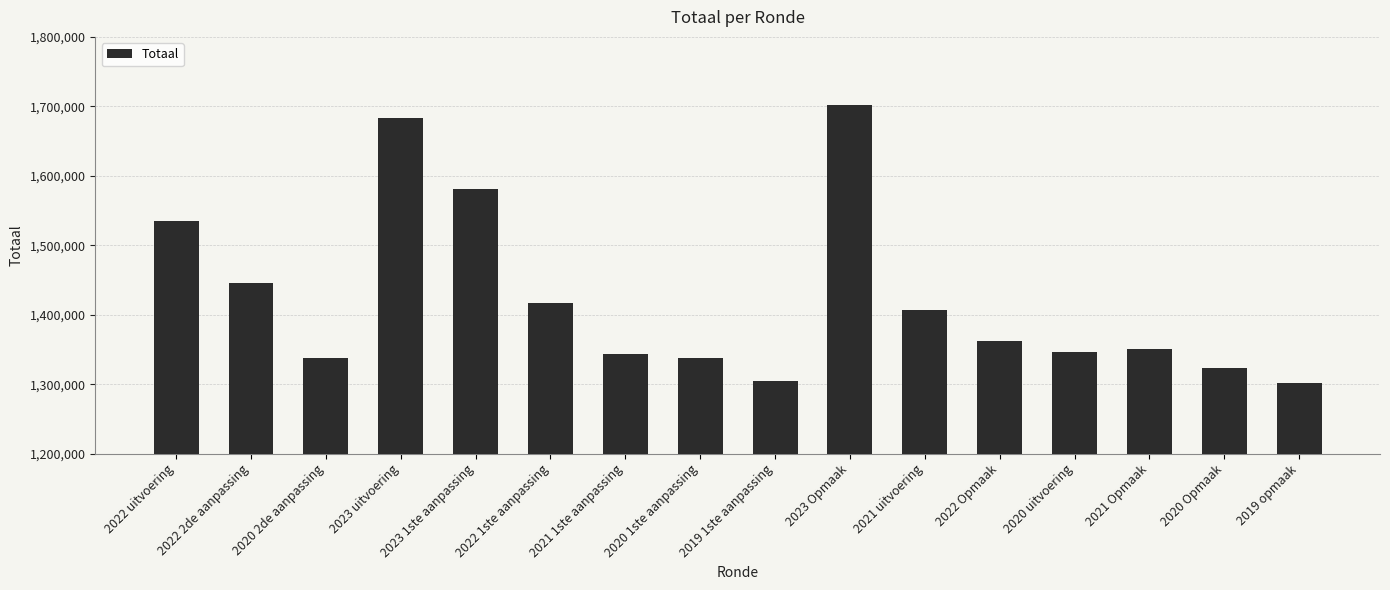

Reading left to right, list all the values displayed in this chart.

1534593	1446238	1337418	1682663	1581536	1416238	1343412	1337418	1304226	1701512	1406491	1361883	1346598	1350444	1323731	1301717